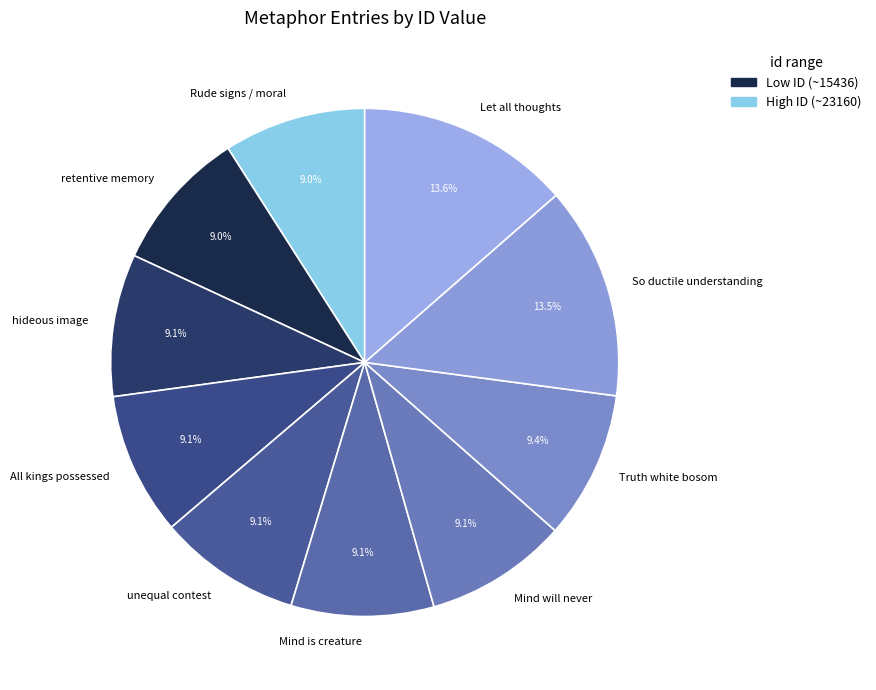

How many slices are in this pie chart?

10